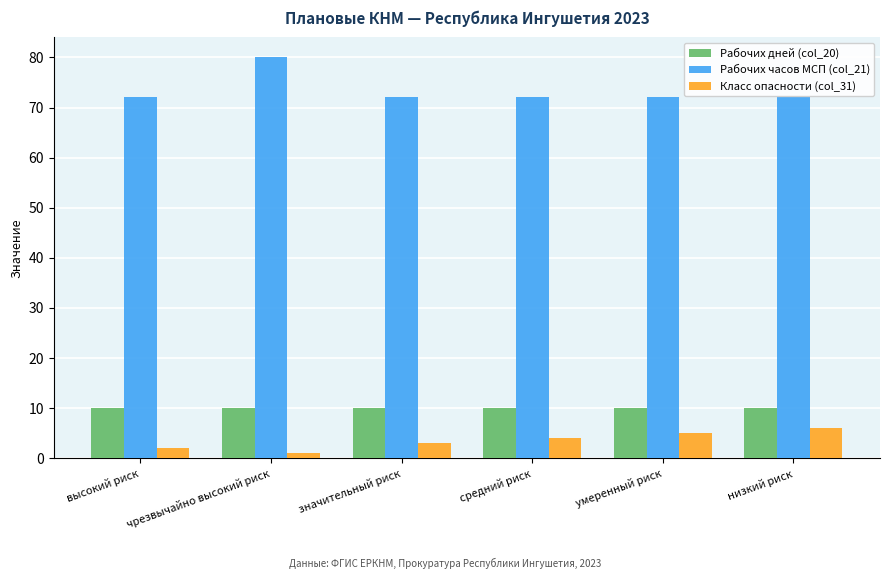

What is the label of the 4th bar from the right?

значительный риск